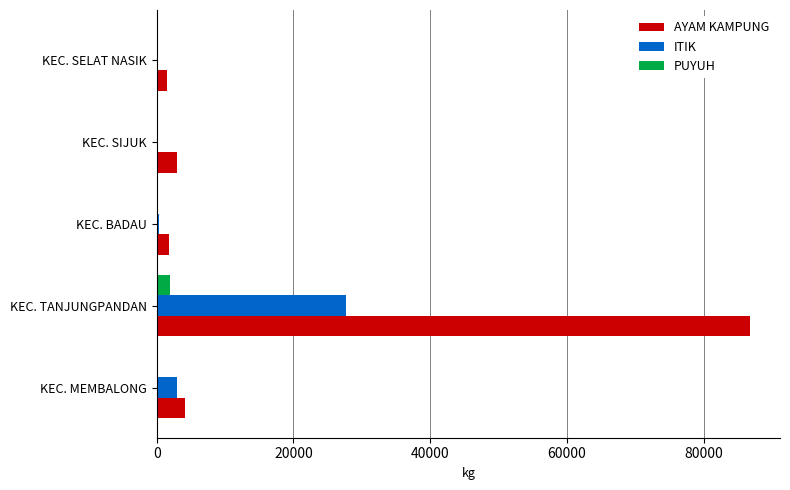

What value does the PUYUH series have at KEC. TANJUNGPANDAN?

1985